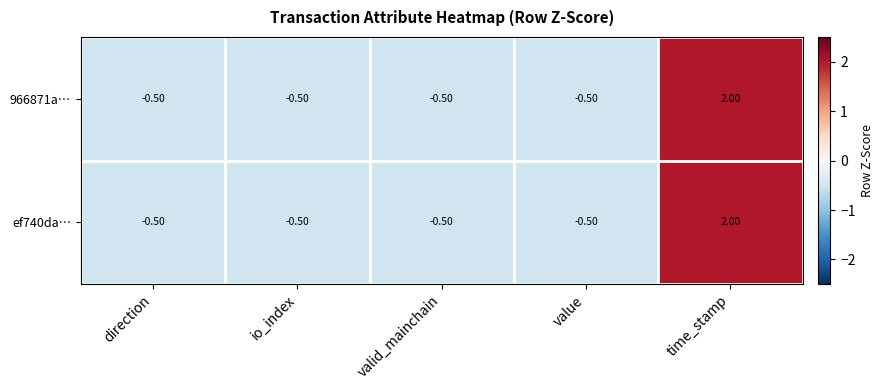

Which category has the highest value across all series?

time_stamp